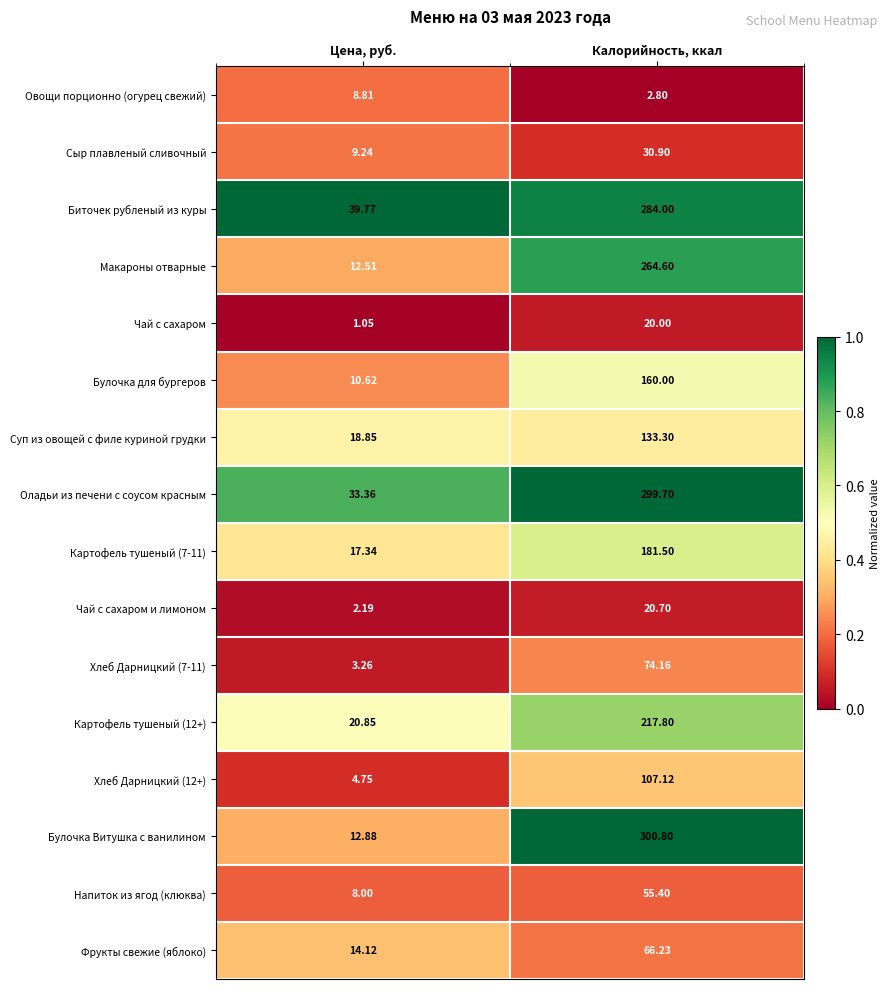

How many categories are shown in the chart?

2